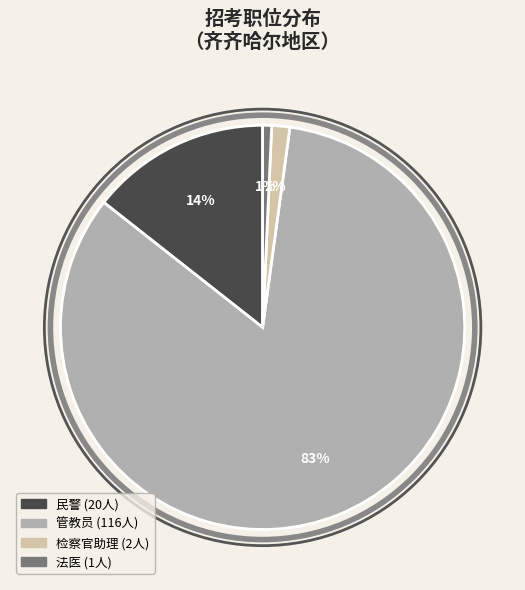

Is there a majority slice in this chart?

Yes